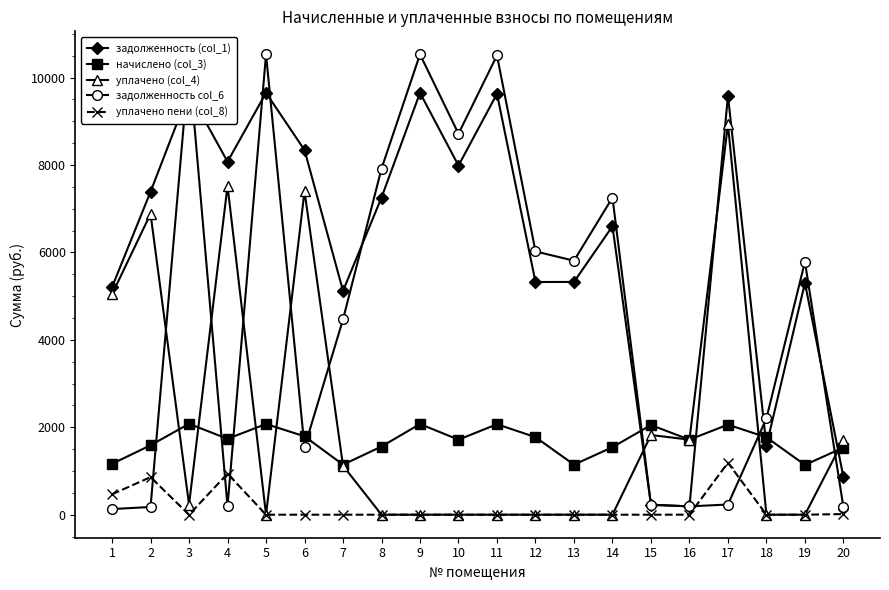

How many intersections are there between уплачено (col_4) and задолженность col_6?

8